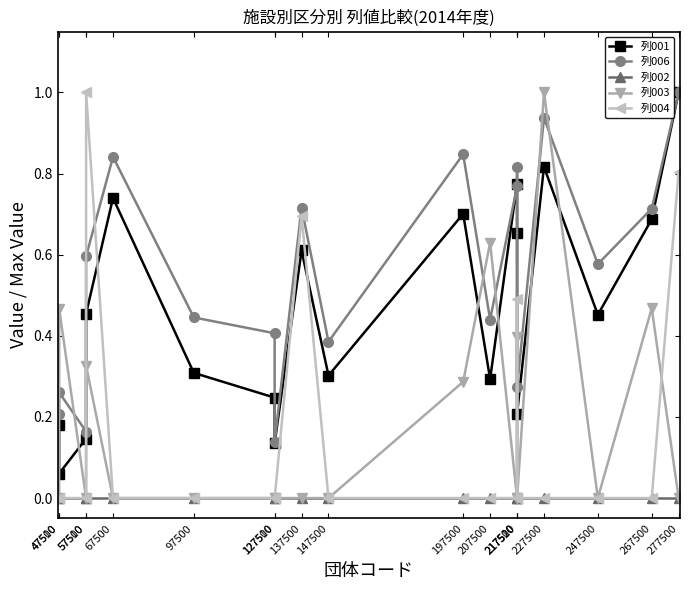

Where is 列006 nearest to the value 0?

127510